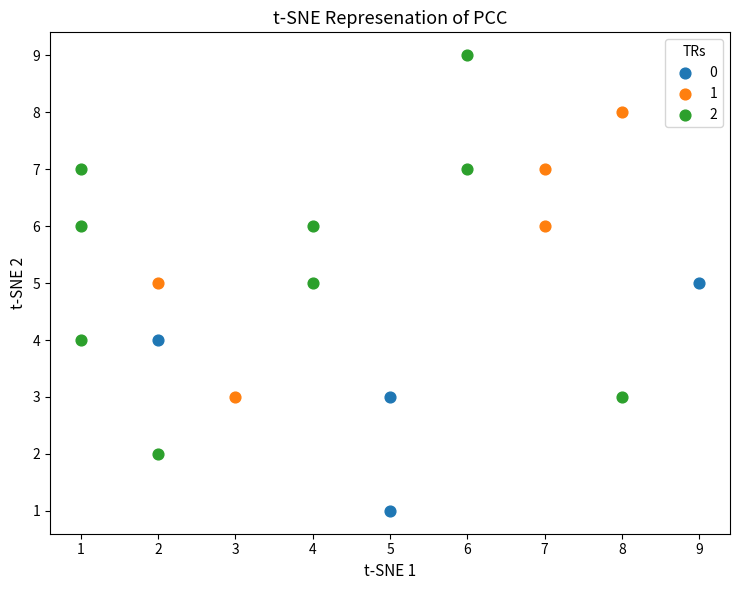

Which series contains the lowest Y value?

0